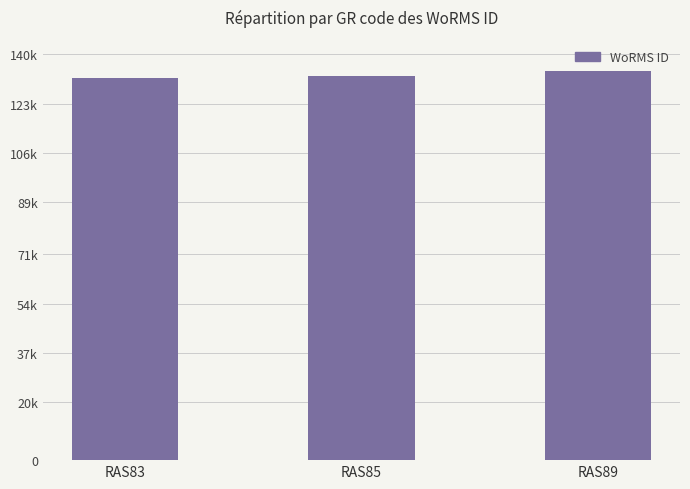

What is the value of the 2nd bar from the left?

132663